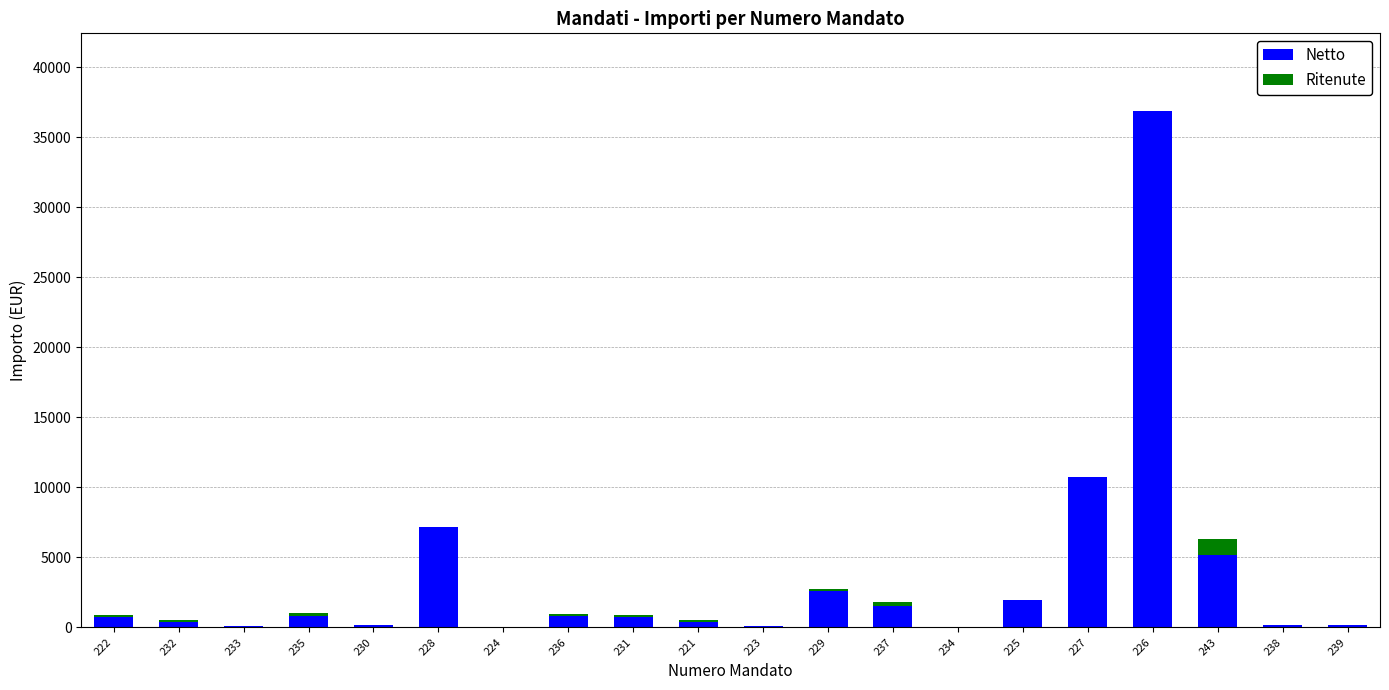

At which category is the sum across all series the highest?

226